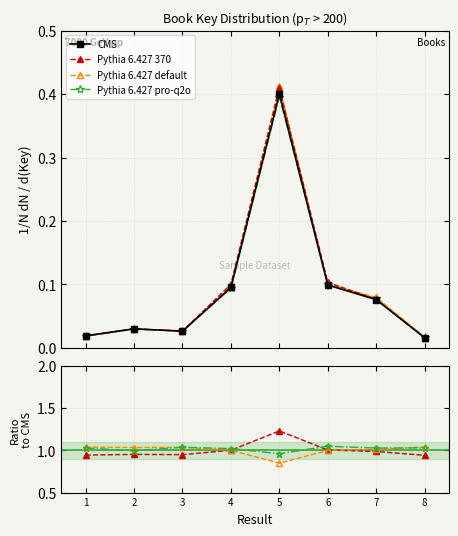

Is it true that the value at 3 is 0.0?

False